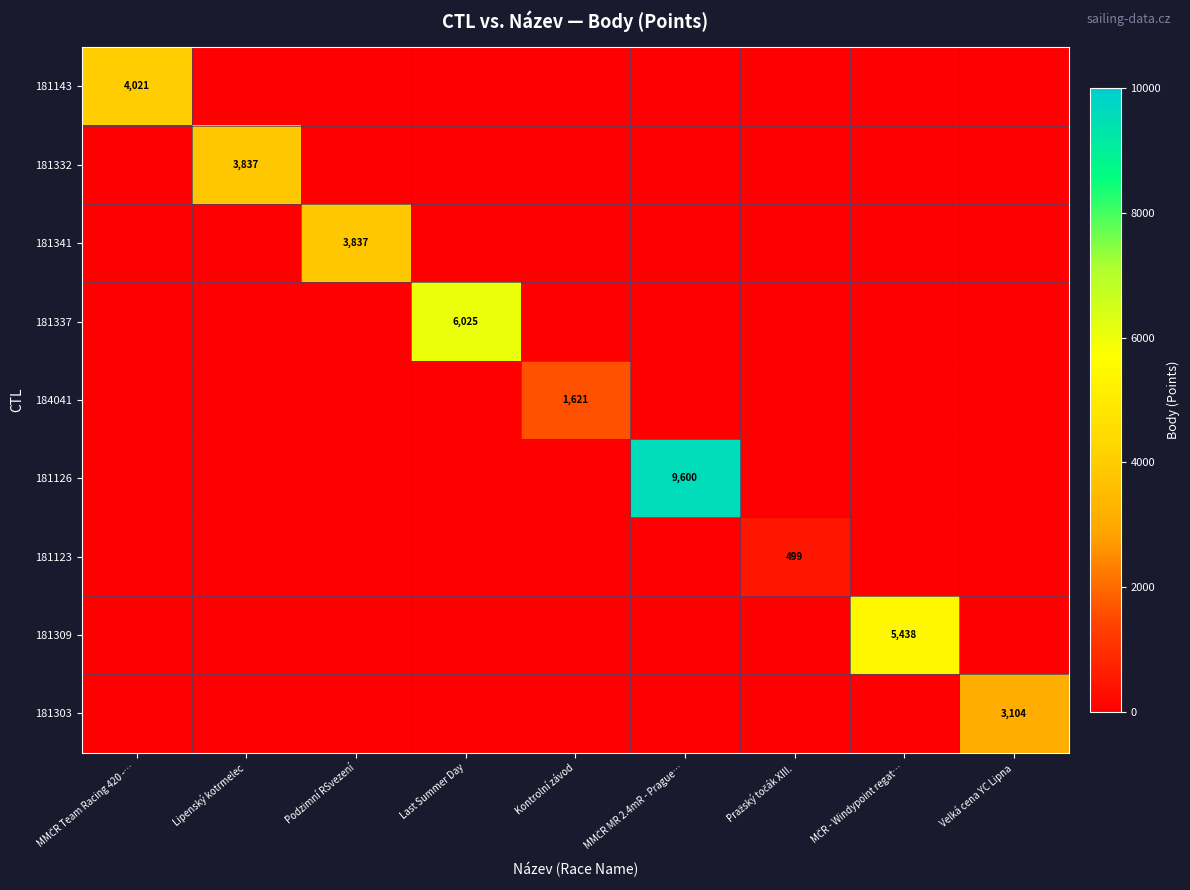

What is the approximate value of 181303 at Velká cena YC Lipna?

3104